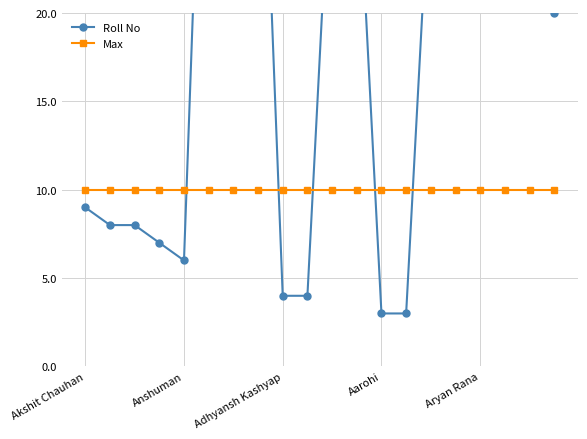

Does the chart display data point markers on the line(s)?

Yes